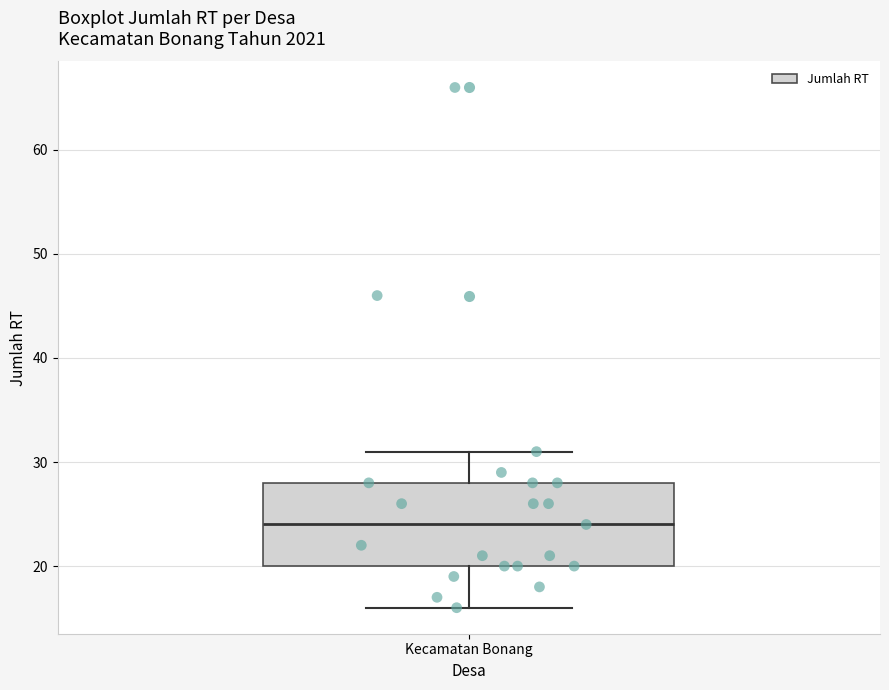

Read this box plot against the y-axis: the position of the median line, the range covered by the box, and the ends of both whiskers. The values are not printed on the chart, so give them approximately, as read against the axis.

median 24, box 20 to 28, whiskers 16 to 31